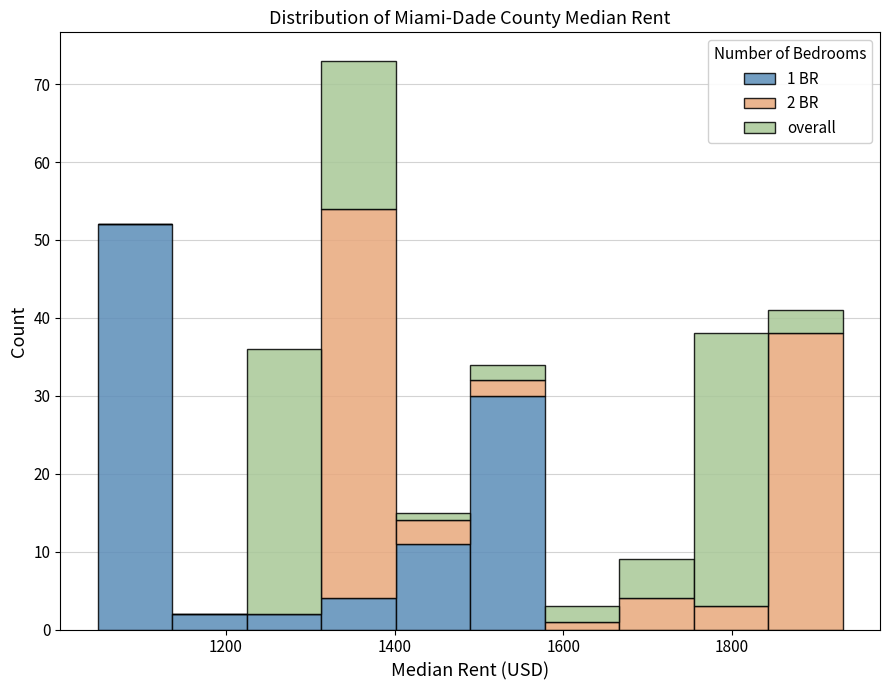

Which range on the x-axis has the tallest stacked bar (by total height)?

1320 to 1400